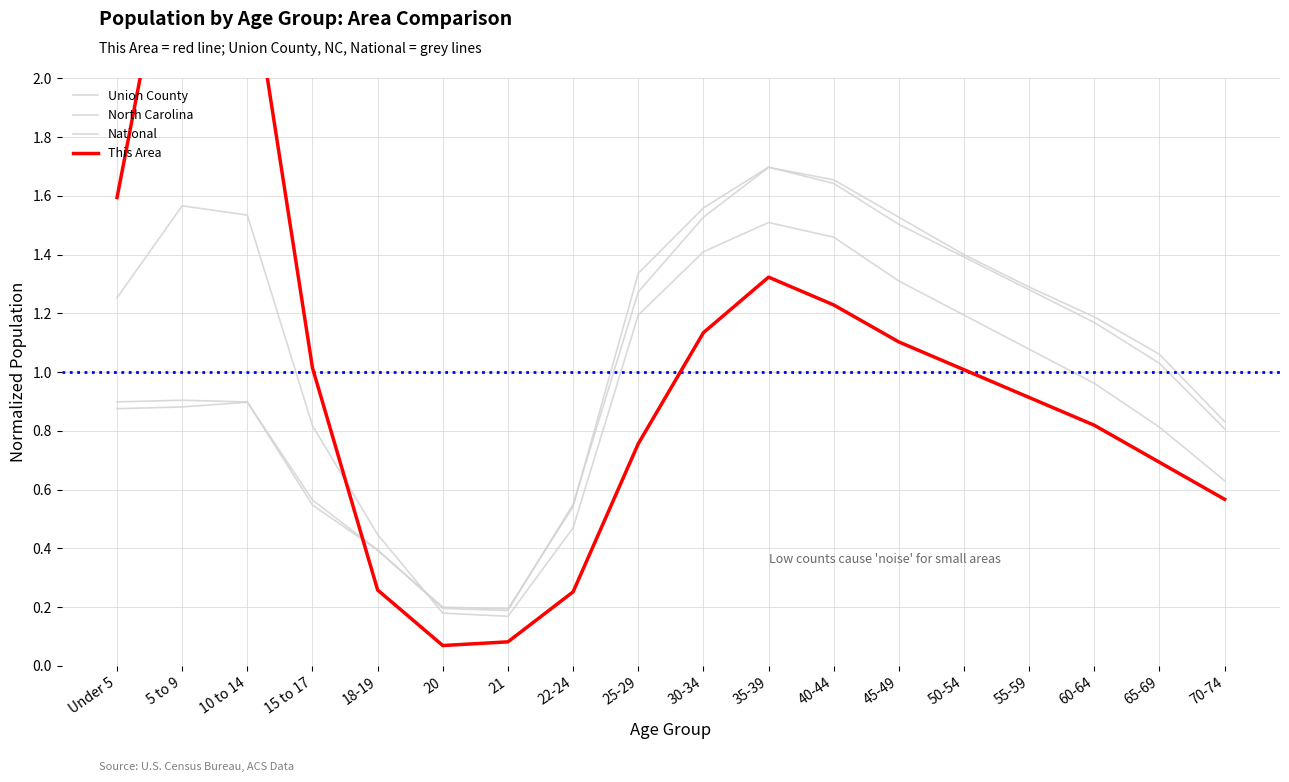

What is the label of the 14th point from the right?

18-19